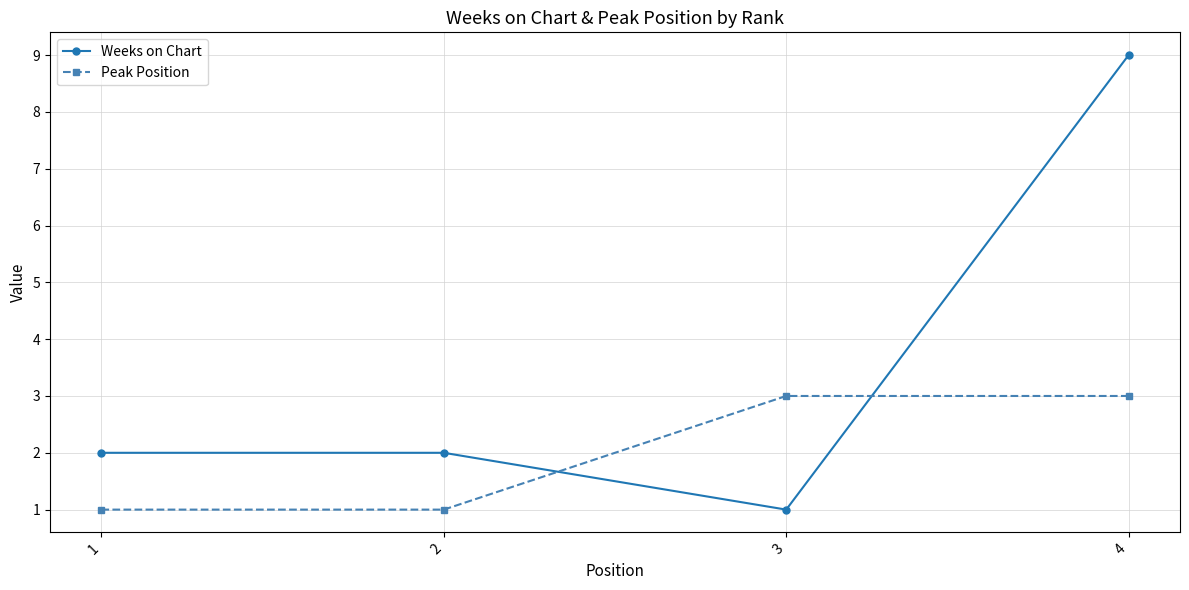

Does the chart have visible grid lines?

Yes